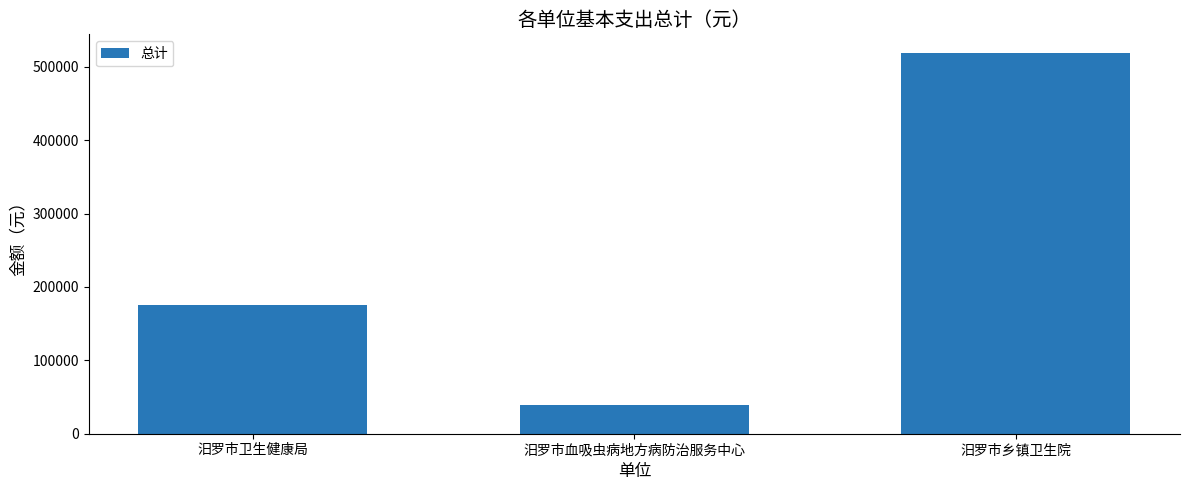

What is the label of the 1st bar from the left?

汨罗市卫生健康局